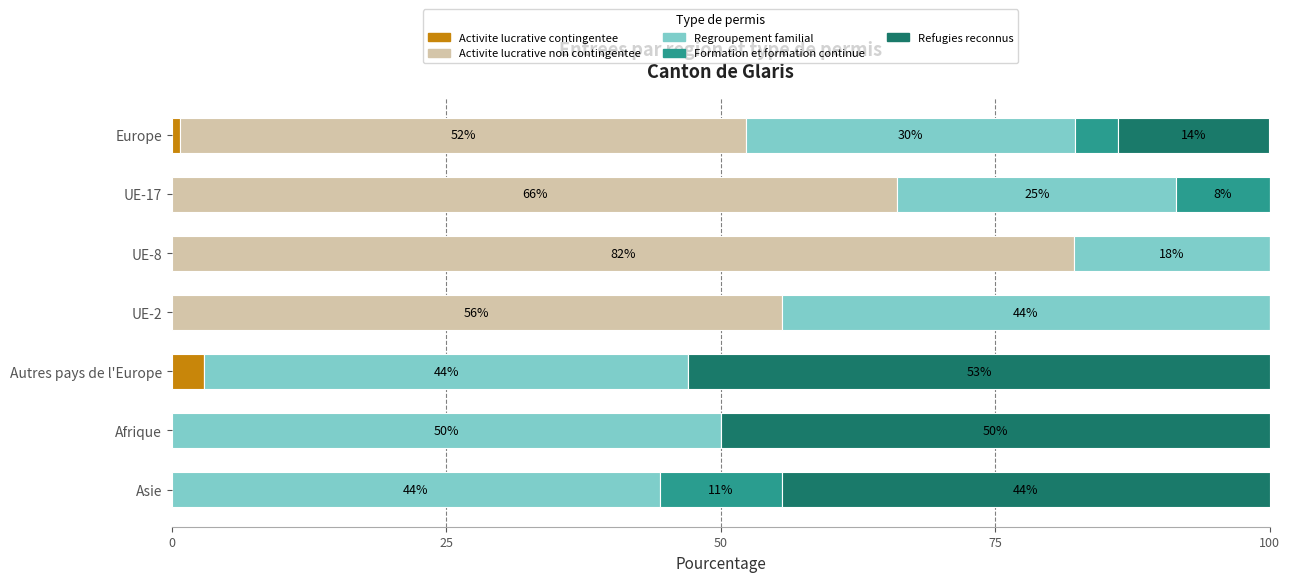

What is the maximum value for Activite lucrative contingentee?

2.9